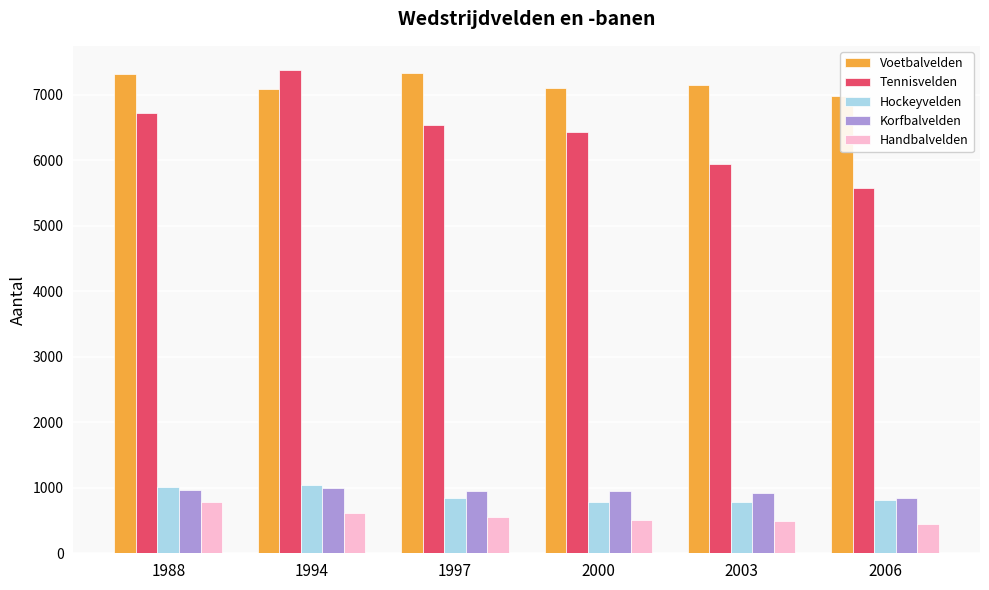

Which has a higher value, 1997 or 2003?

1997